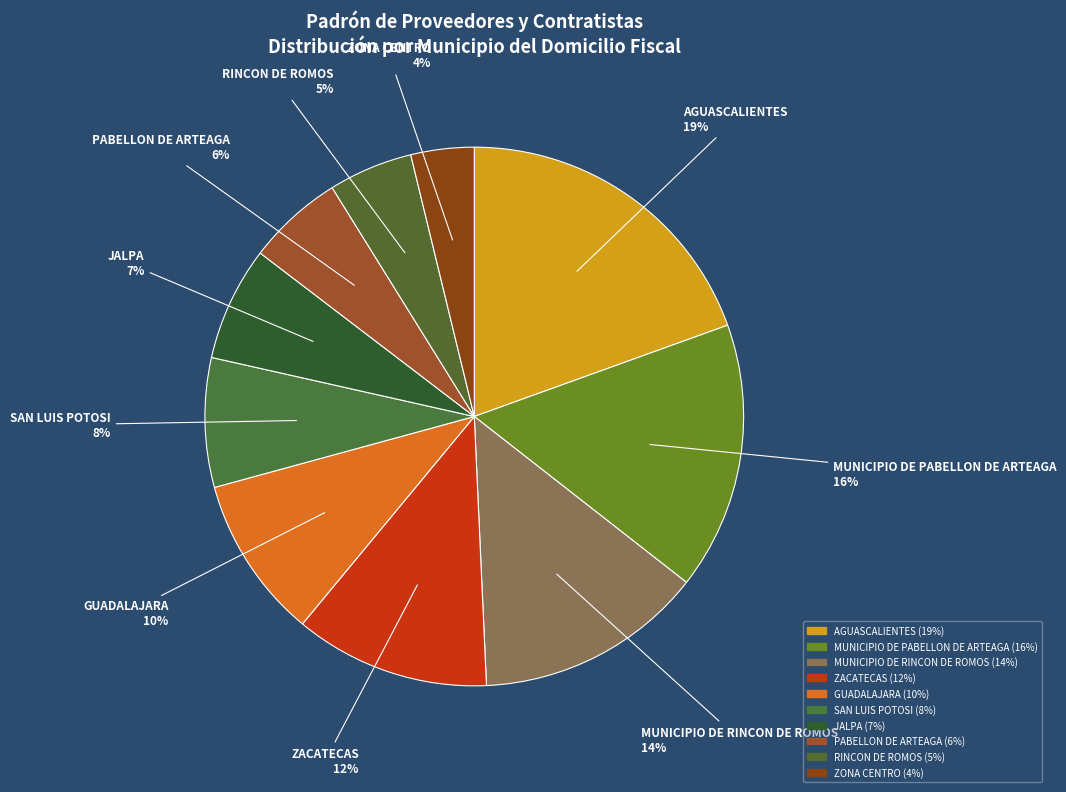

How many segments does this pie chart have?

10